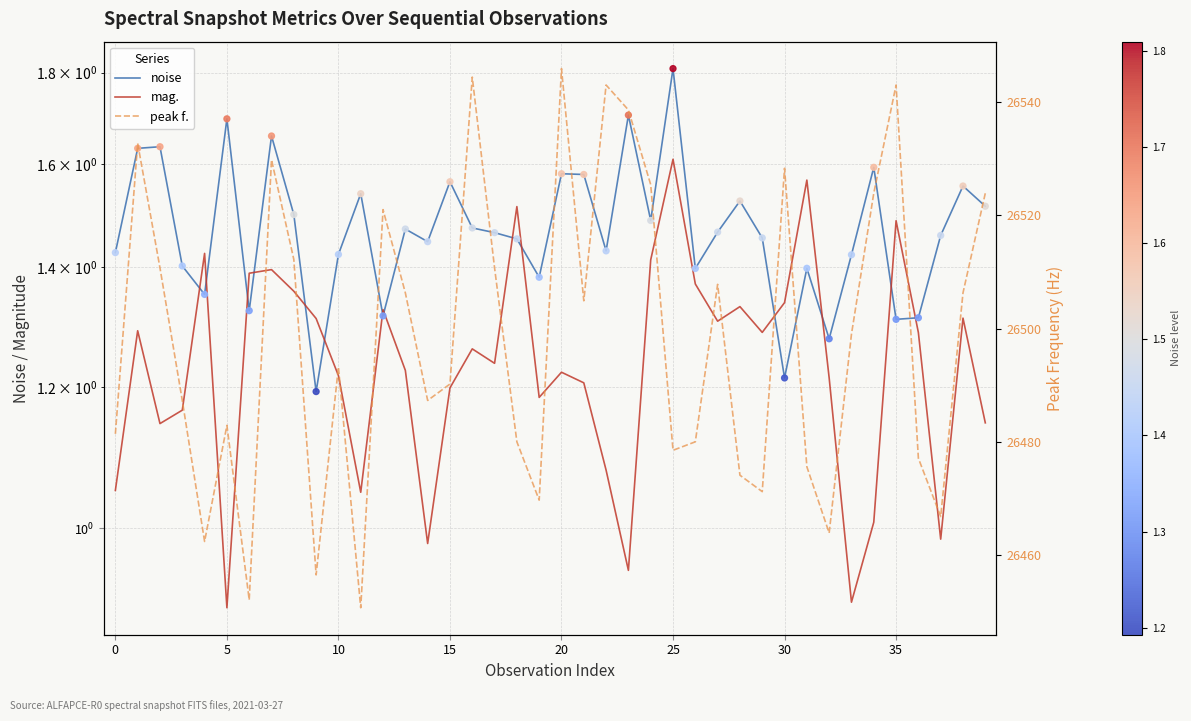

What are all the series names shown in the legend?

noise, mag., peak f.